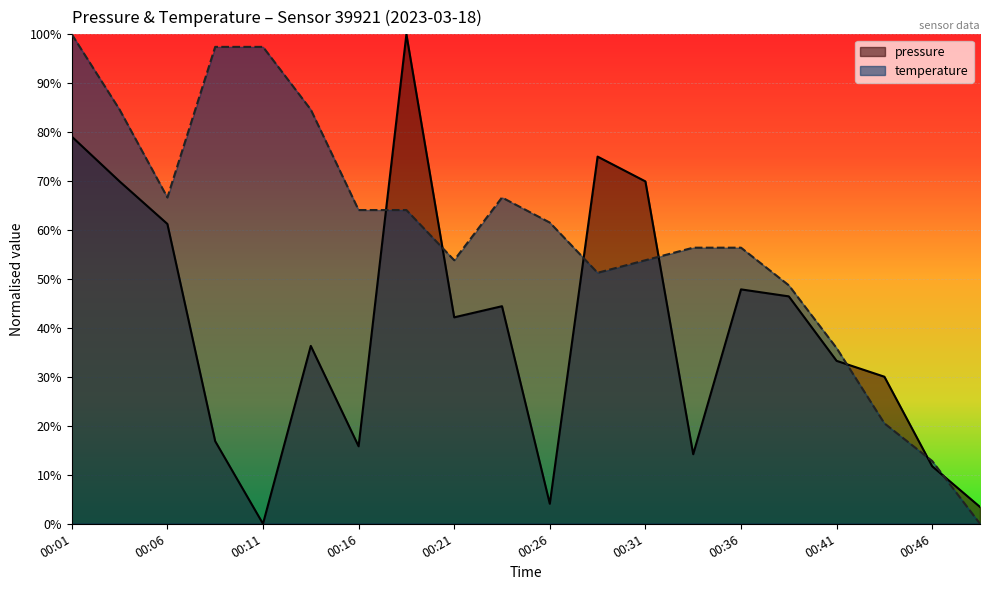

Is the value of pressure at 00:01 greater than the value of temperature at 00:18?

Yes